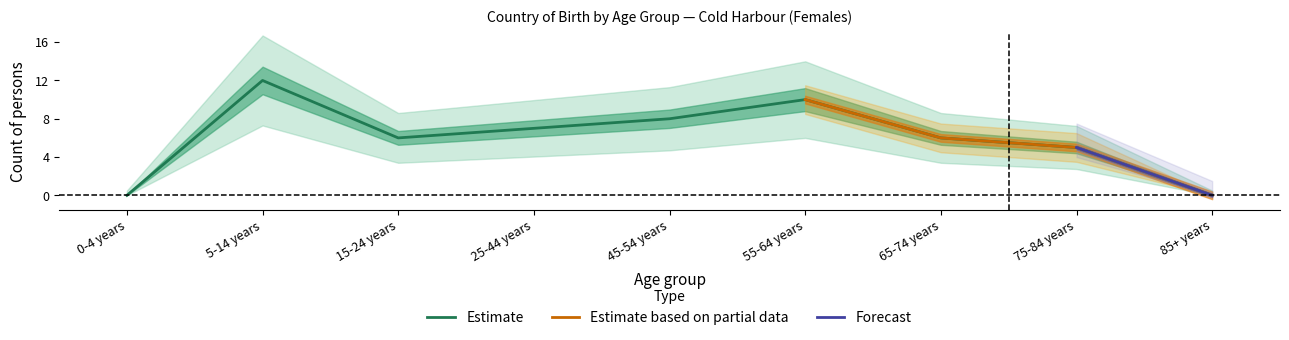

How many lines are shown in the chart?

3